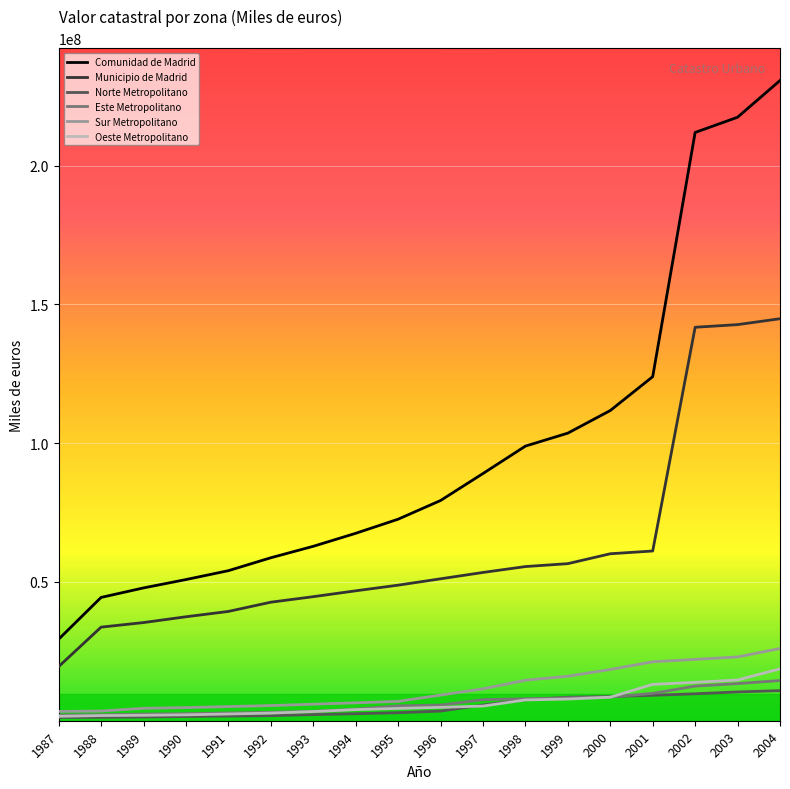

What is the greatest value displayed?

230692439.0